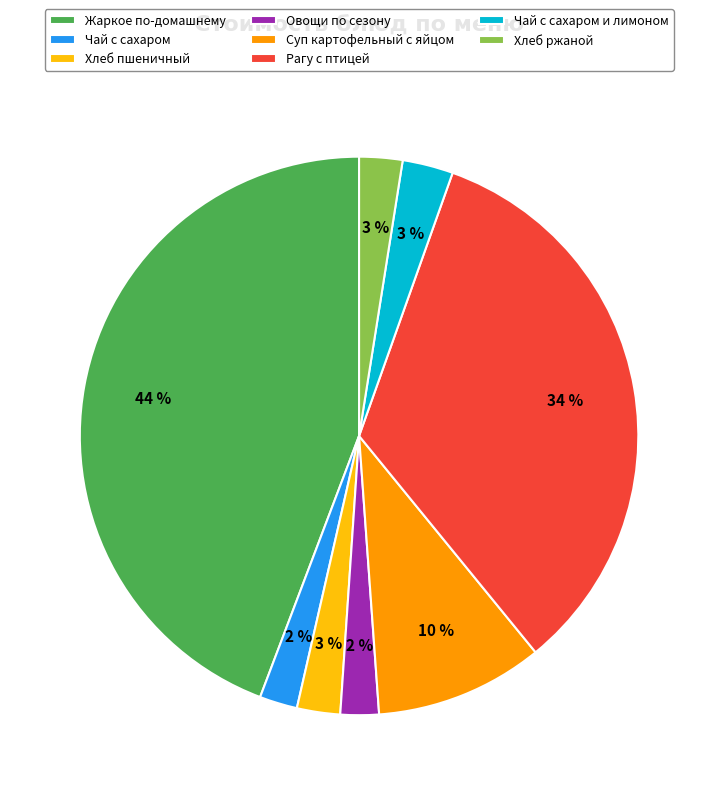

Combined, do Рагу с птицей and Хлеб ржаной account for over 50%?

No